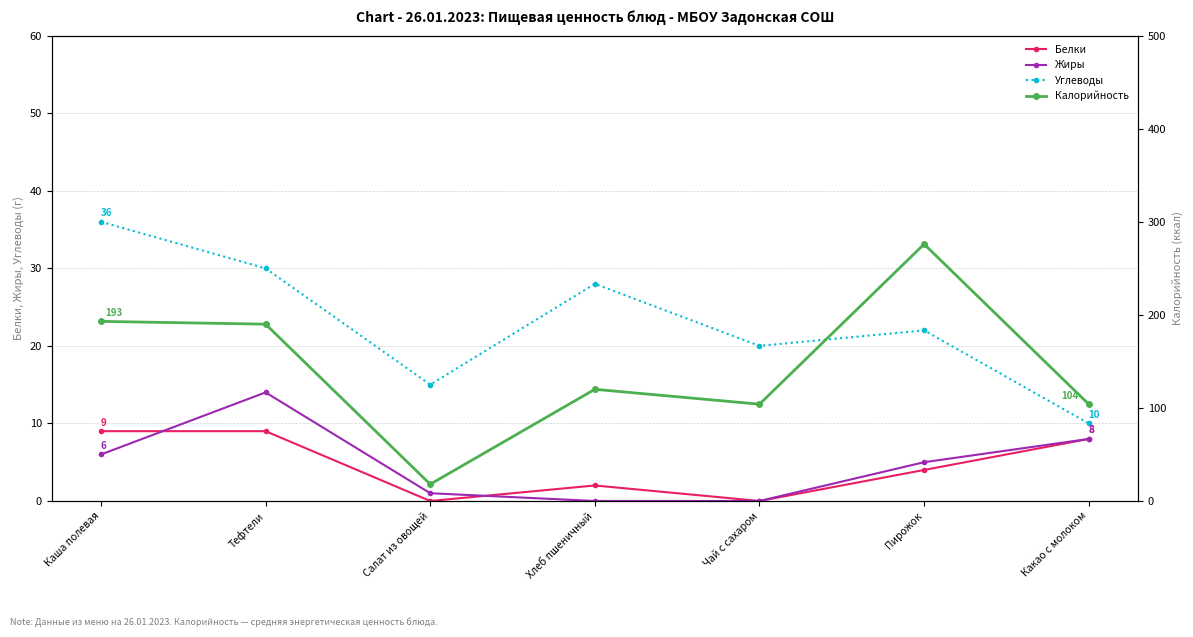

How many data points does each series have?

7